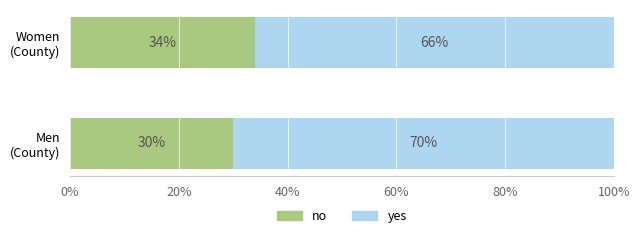

What is the lowest value of the no series?

30